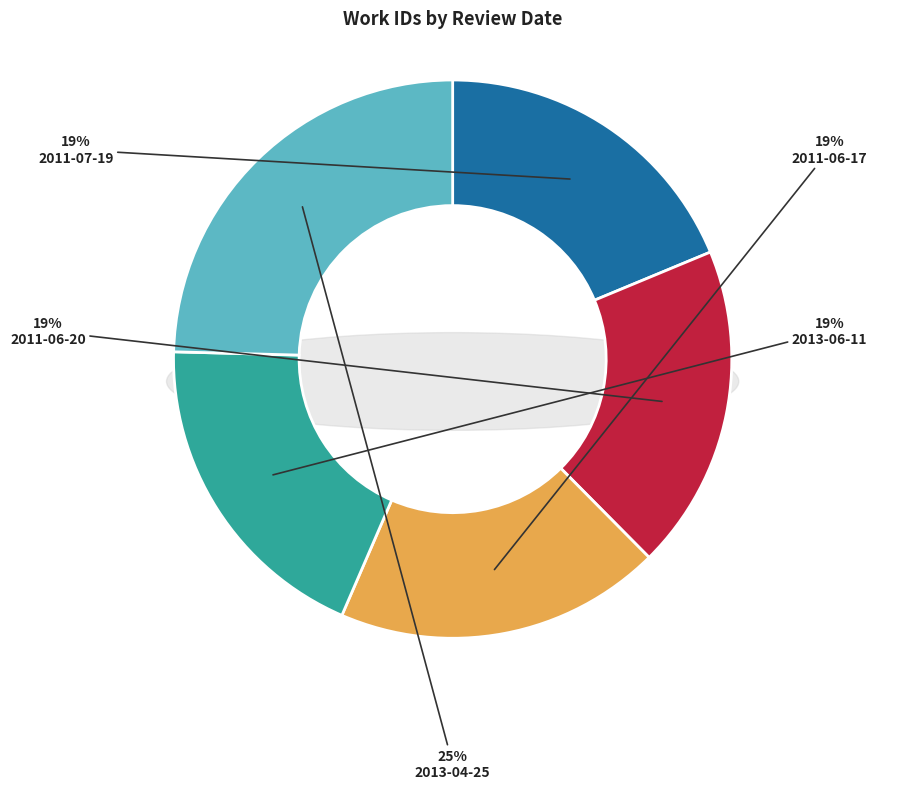

Rank the categories by value from lowest to highest.

2011-07-19, 2011-06-20, 2011-06-17, 2013-06-11, 2013-04-25